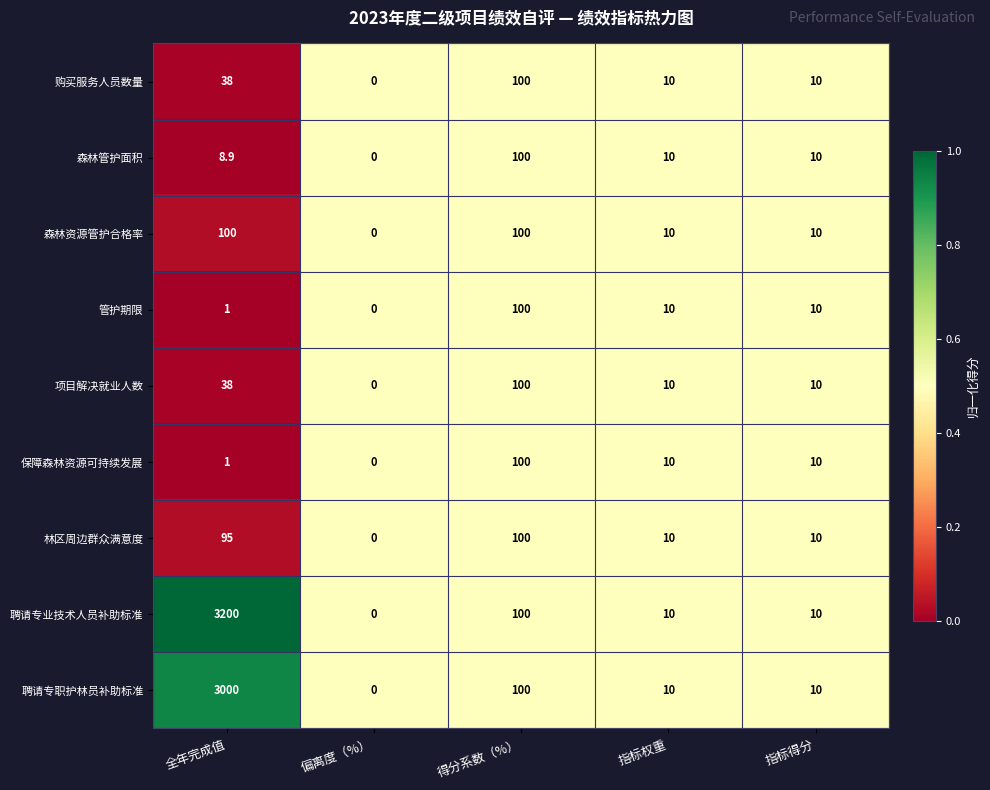

What is the difference between the maximum and minimum values in the 购买服务人员数量 series?

100.0